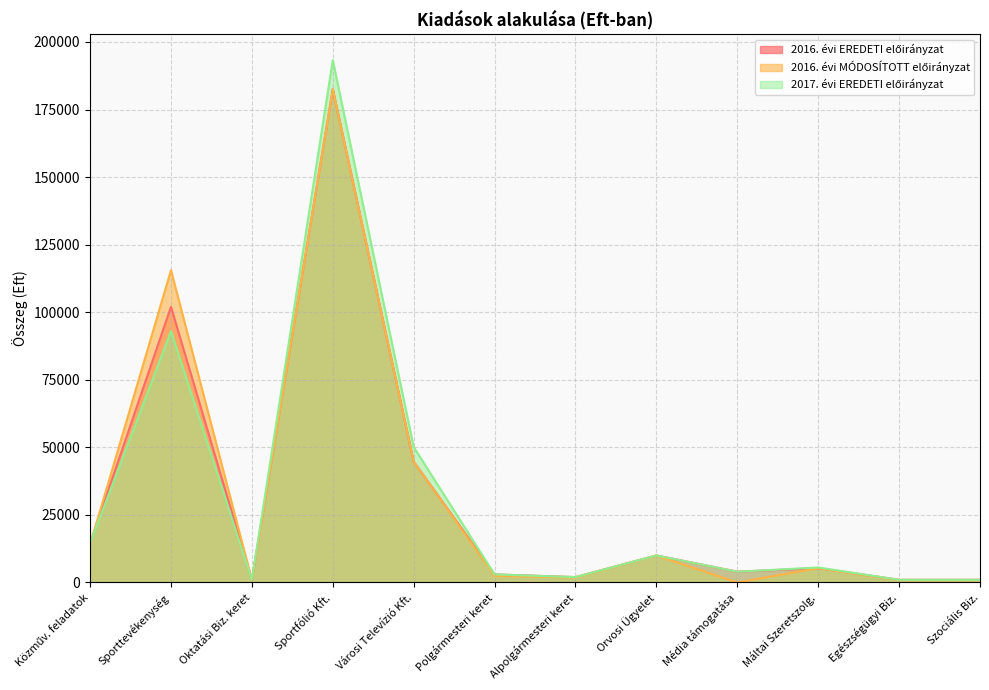

What are all the series names shown in the legend?

2016. évi EREDETI előirányzat, 2016. évi MÓDOSÍTOTT előirányzat, 2017. évi EREDETI előirányzat